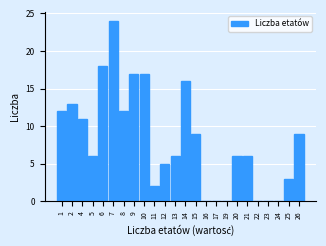

Reading left to right, extract all data points from this chart.

1=12	2=13	4=11	5=6	6=18	7=24	8=12	9=17	10=17	11=2	12=5	13=6	14=16	15=9	16=0	17=0	19=0	20=6	21=6	22=0	23=0	24=0	25=3	26=9